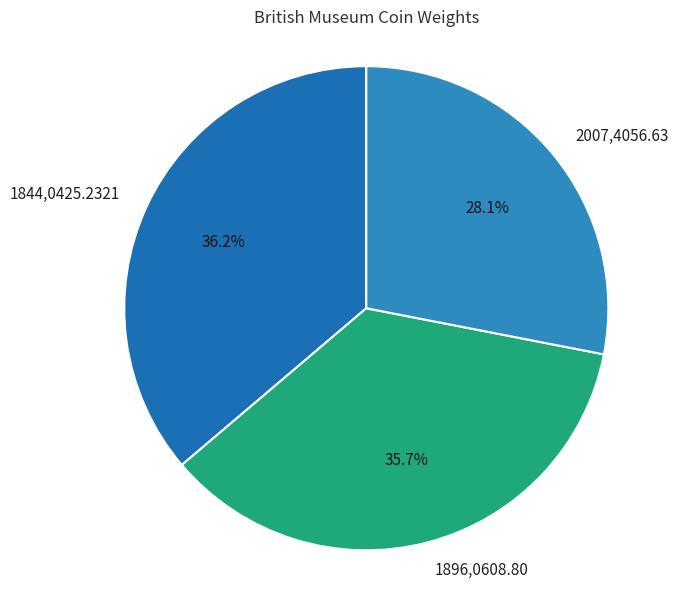

Between 1896,0608.80 and 2007,4056.63, which is larger?

1896,0608.80